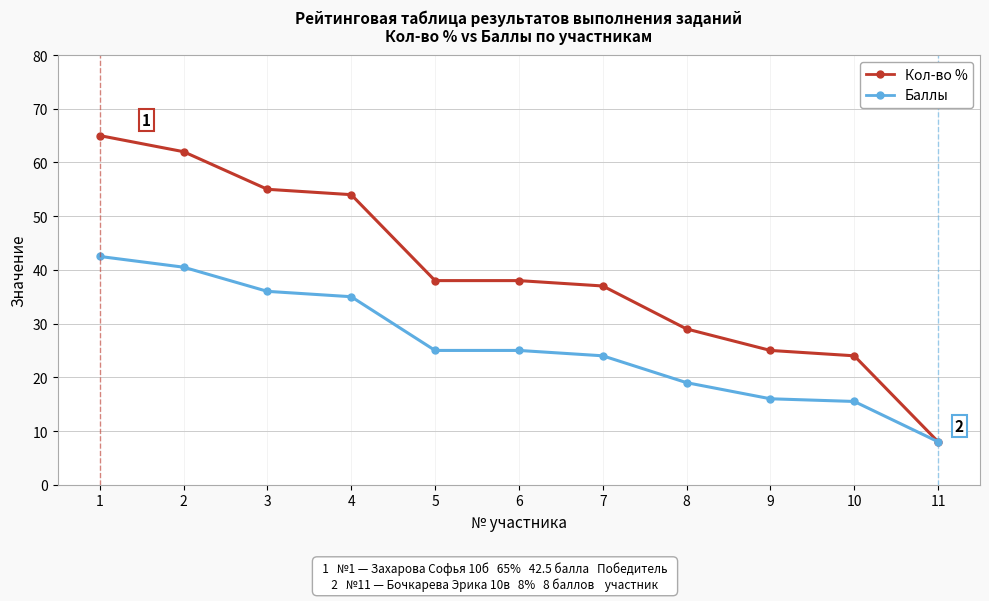

Reading left to right, list all the values displayed in this chart.

Кол-во %: 65.0	62.0	55.0	54.0	38.0	38.0	37.0	29.0	25.0	24.0	8.0
Баллы: 42.5	40.5	36.0	35.0	25.0	25.0	24.0	19.0	16.0	15.5	8.0